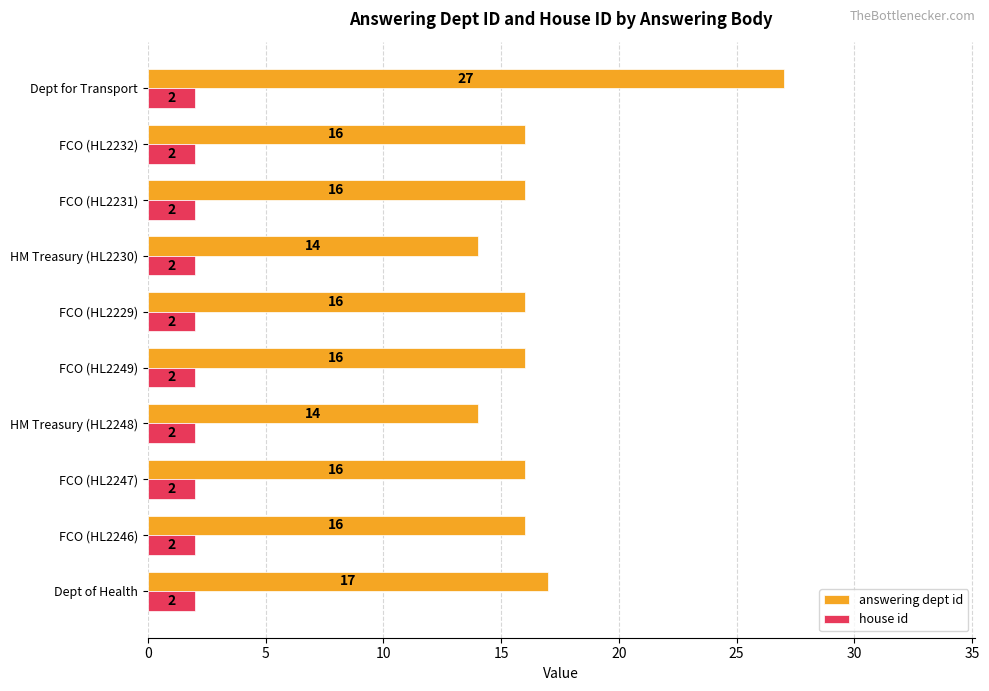

Which series has the largest total across all categories?

answering dept id